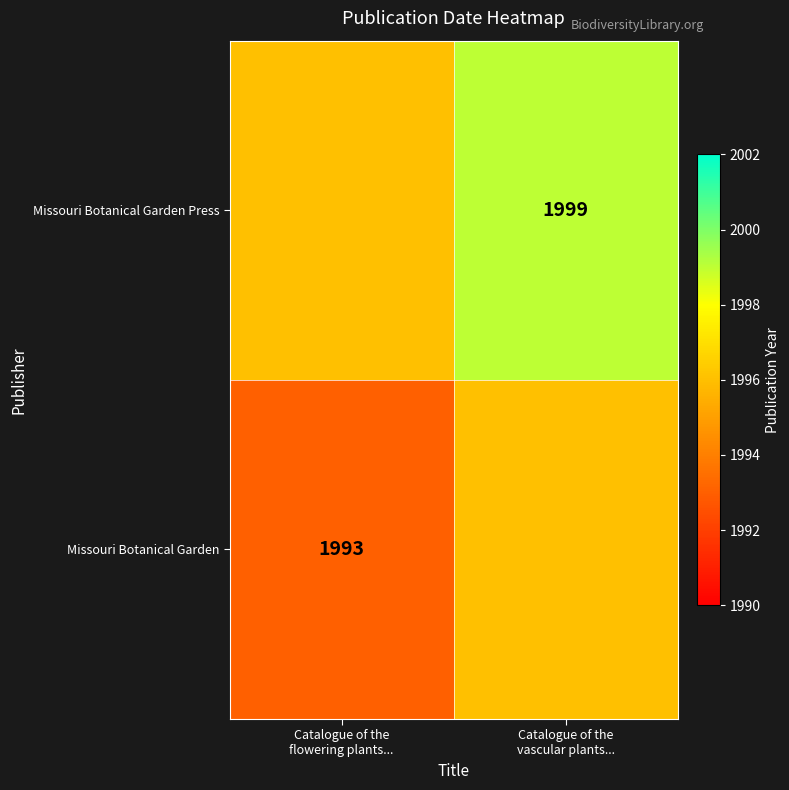

Between Catalogue of the flowering plants... and Catalogue of the vascular plants..., which series saw the biggest shift?

Missouri Botanical Garden